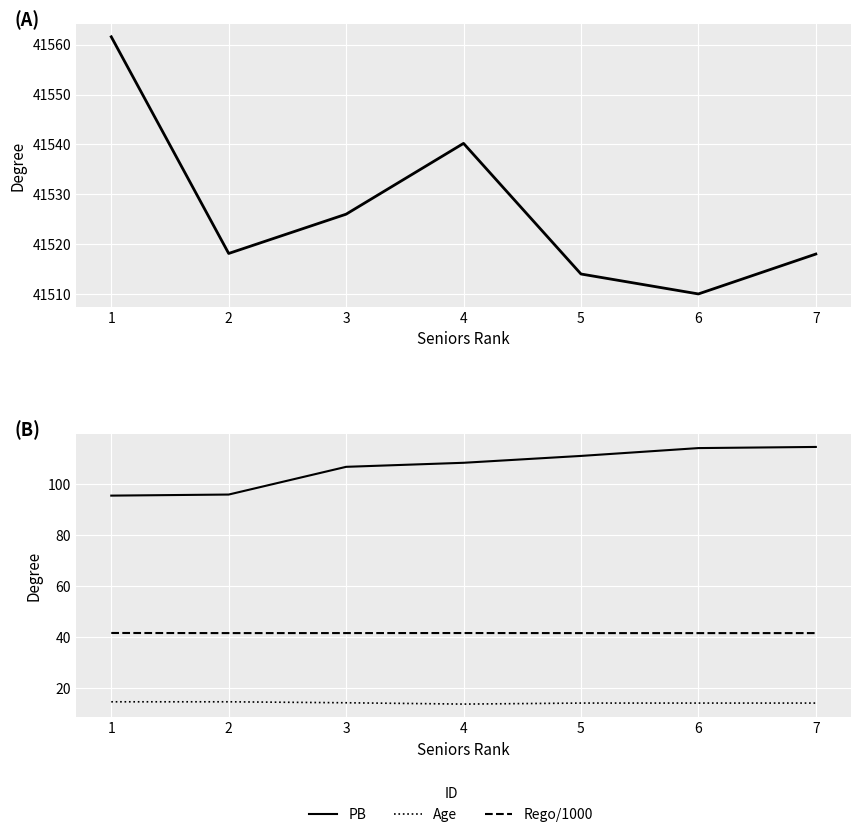

How many distinct data groups are displayed?

4